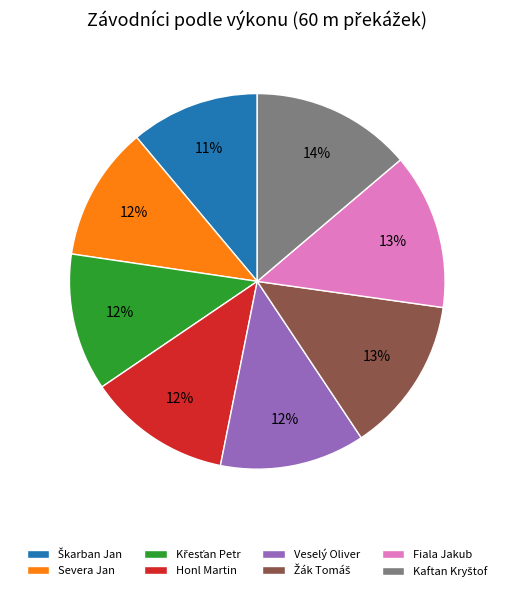

Is there a majority slice in this chart?

No